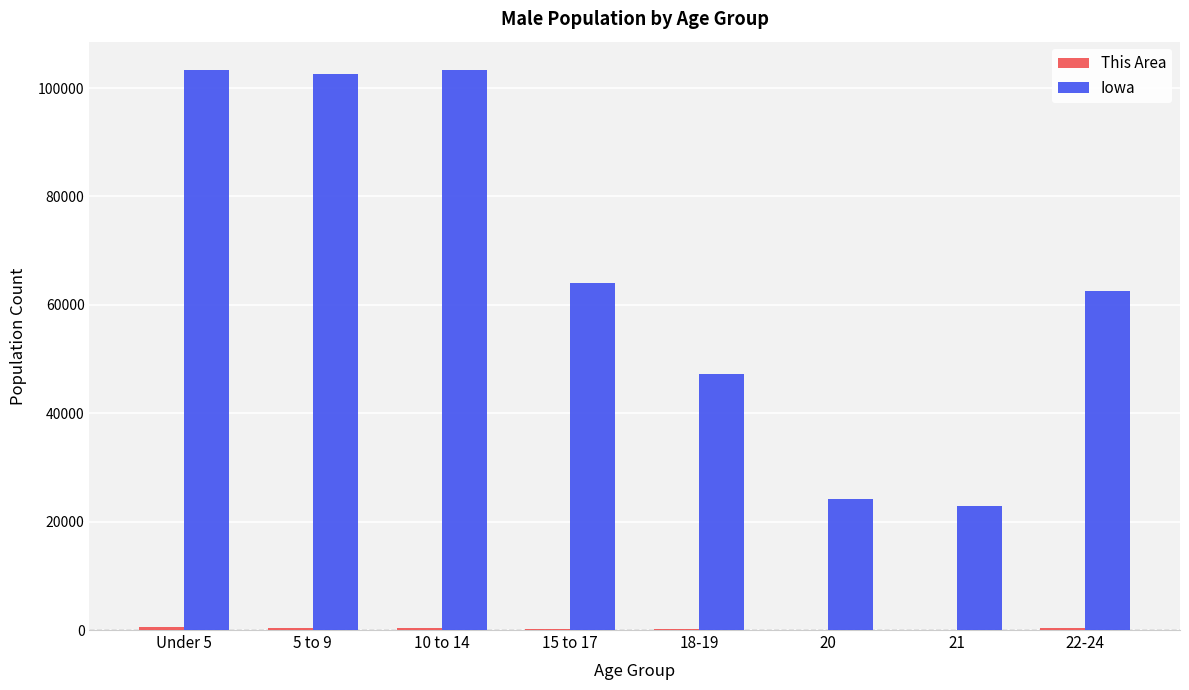

What is the sum of all Iowa values?

530103